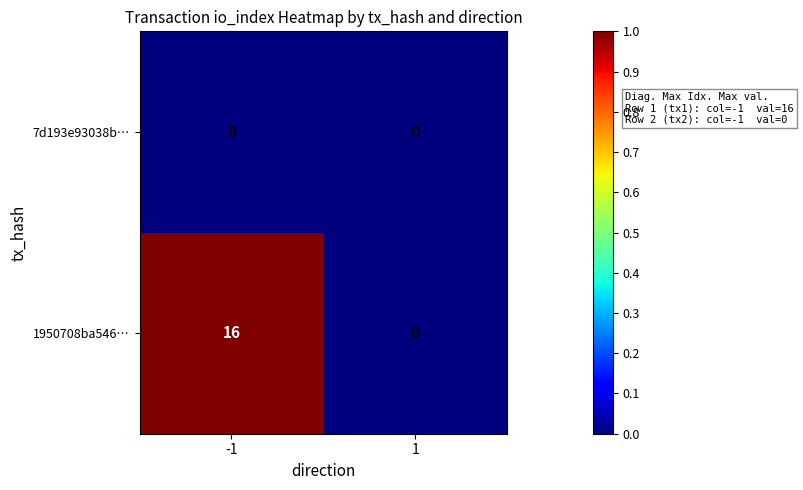

What is the maximum value shown in the chart?

16